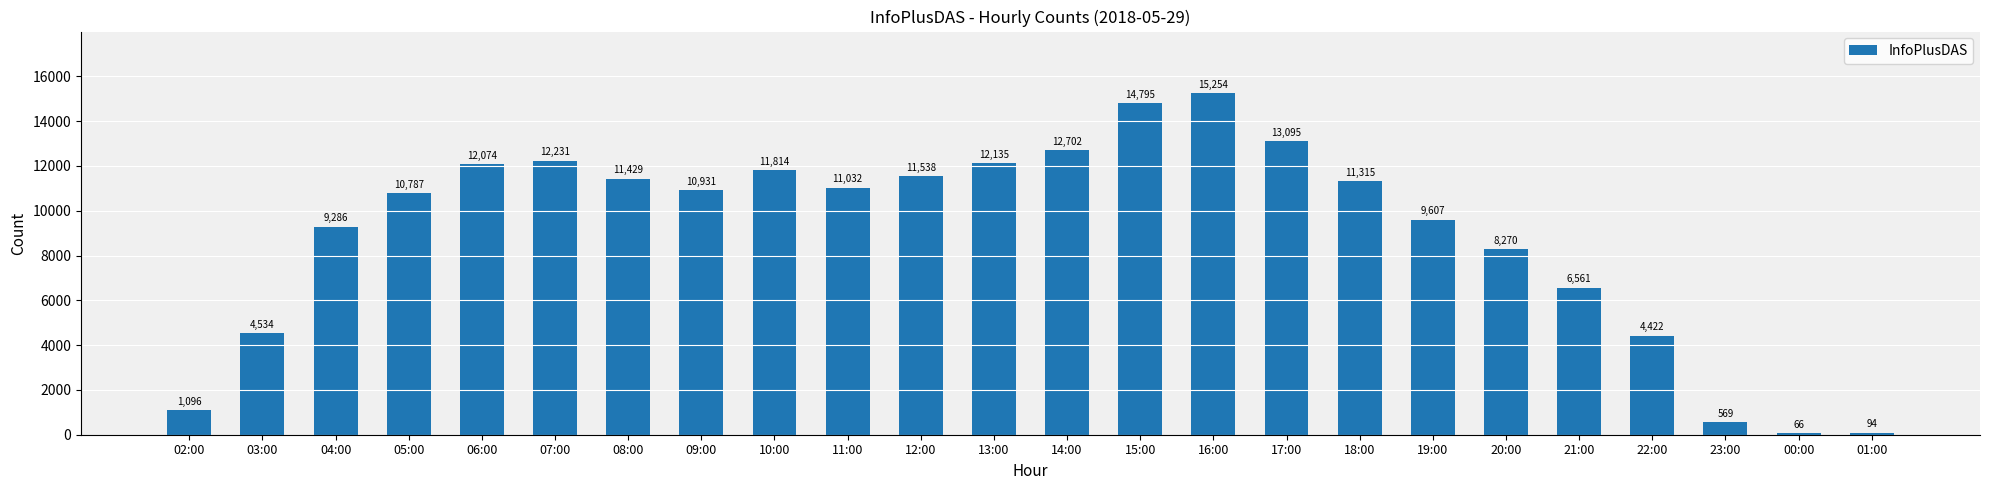

What is the label of the 23rd bar from the right?

03:00